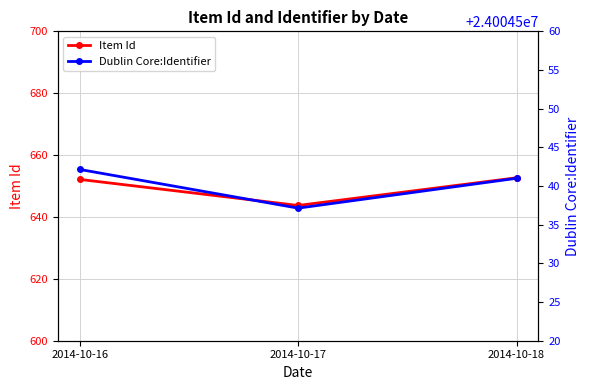

How many lines are shown in the chart?

2